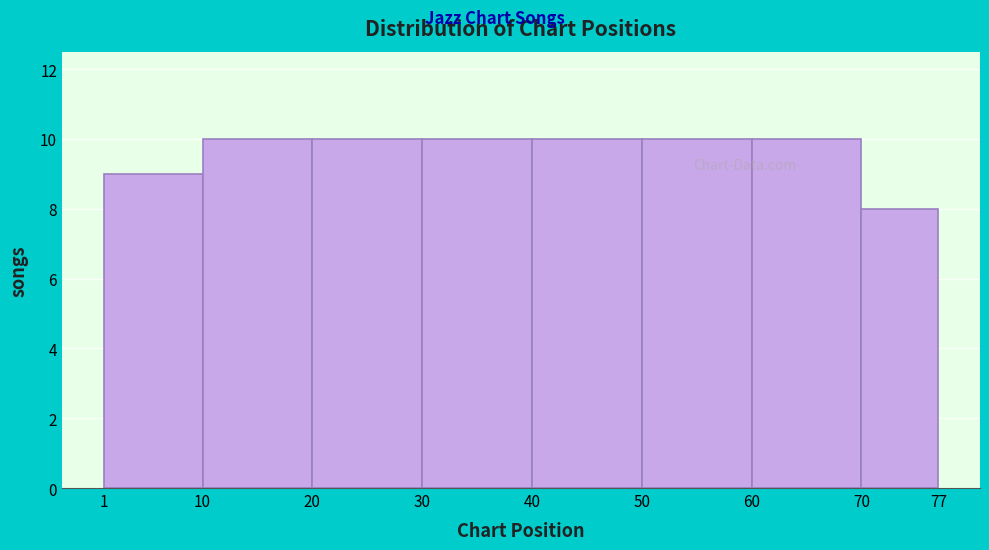

Reading left to right, list every bar in this chart as the range it spans on the x-axis followed by its height. The values are not printed on the chart, so give them approximately, as read against the axis.

1 to 10: 9
10 to 20: 10
20 to 30: 10
30 to 40: 10
40 to 50: 10
50 to 60: 10
60 to 70: 10
70 to 77: 8